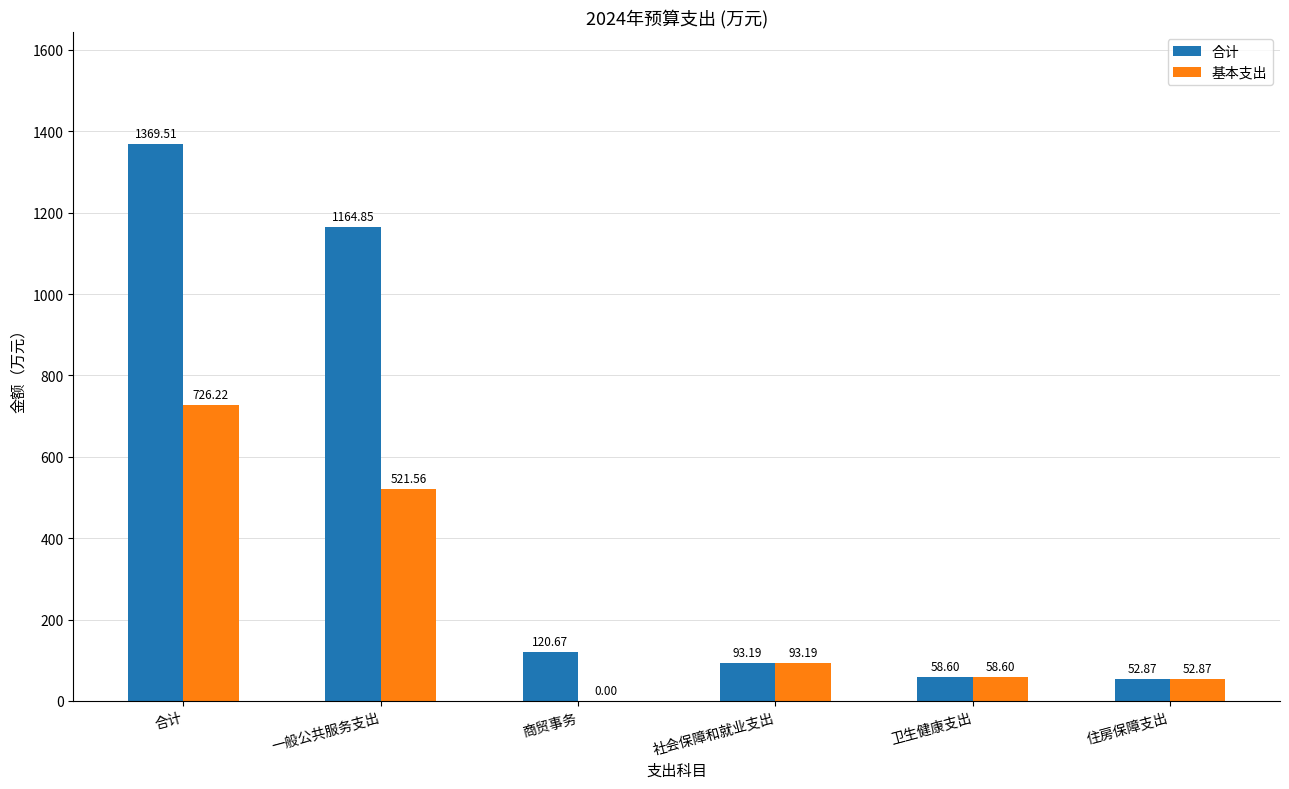

How many distinct data groups are displayed?

2